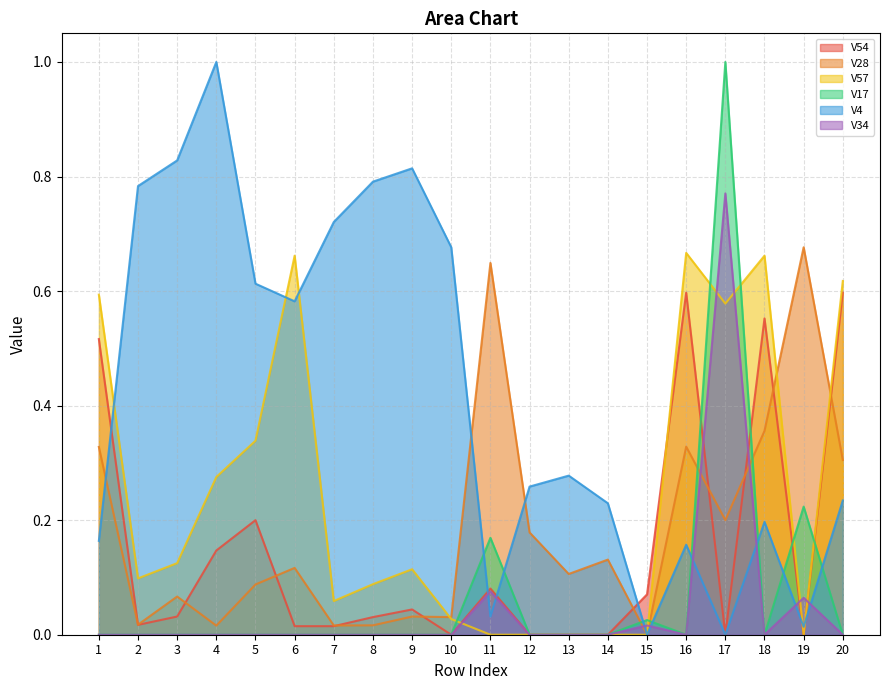

What is the sum of the V4 values at 4 and 11?

1.0